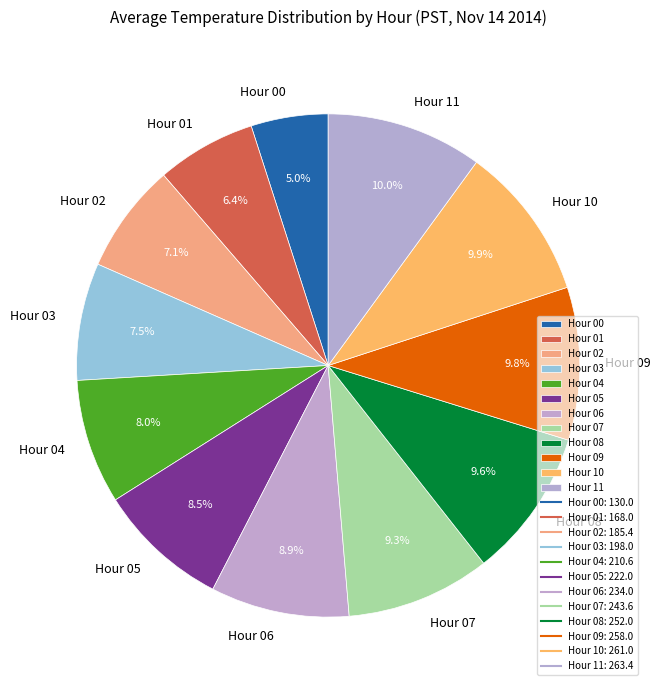

Is there a majority slice in this chart?

No